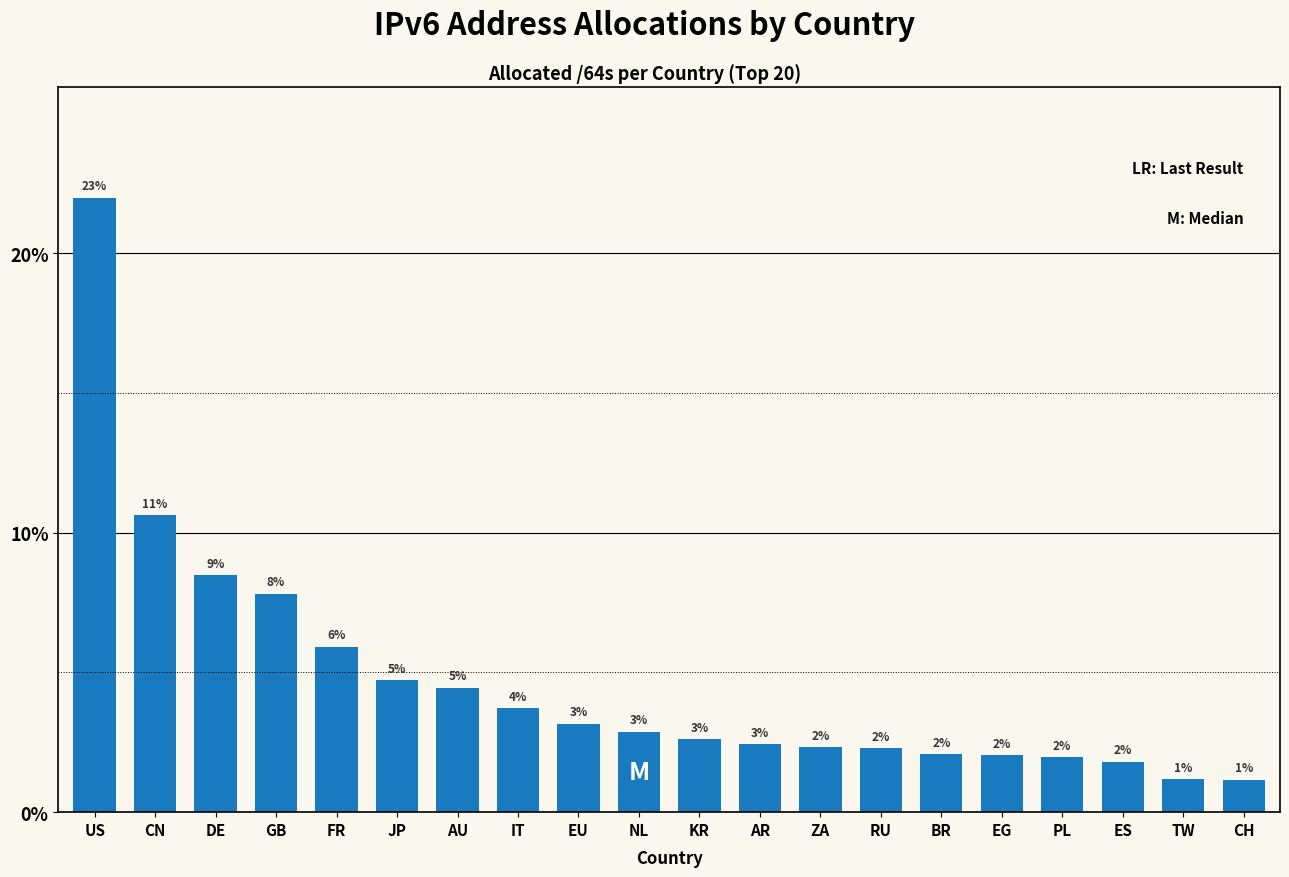

Which category has the lowest value across all series?

CH